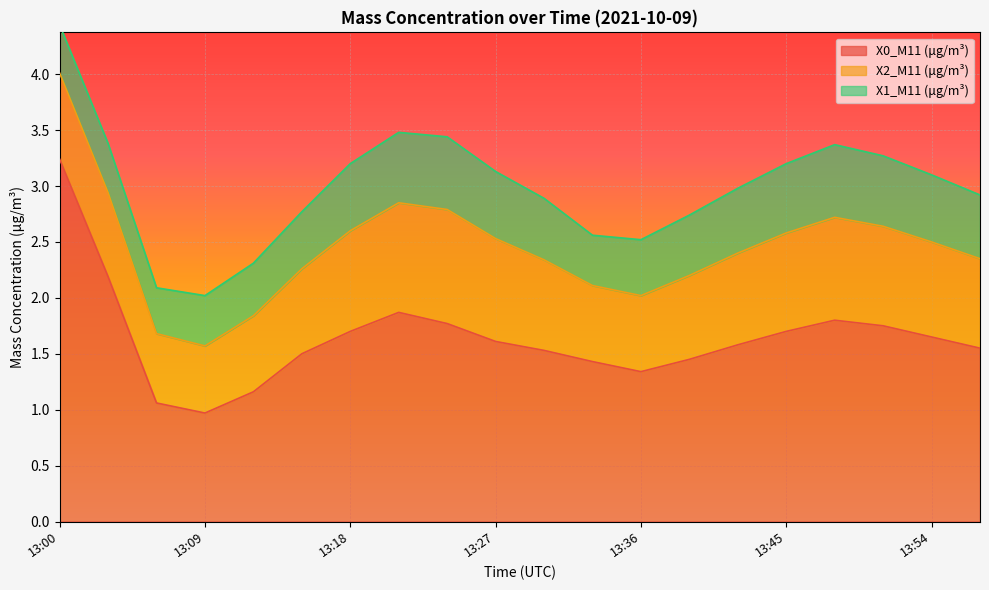

Rank the series by their maximum value, from lowest to highest.

X1_M11 (μg/m³), X2_M11 (μg/m³), X0_M11 (μg/m³)